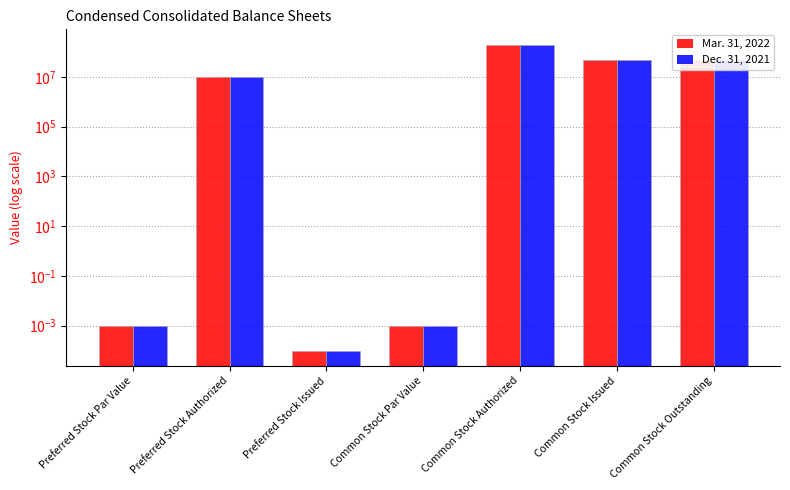

Reading left to right, transcribe all the data shown in this chart.

Mar. 31, 2022: Preferred Stock Par Value=0.0	Preferred Stock Authorized=10000000.0	Preferred Stock Issued=0.0	Common Stock Par Value=0.0	Common Stock Authorized=200000000.0	Common Stock Issued=47284689.0	Common Stock Outstanding=47284689.0
Dec. 31, 2021: Preferred Stock Par Value=0.0	Preferred Stock Authorized=10000000.0	Preferred Stock Issued=0.0	Common Stock Par Value=0.0	Common Stock Authorized=200000000.0	Common Stock Issued=47284689.0	Common Stock Outstanding=47284689.0